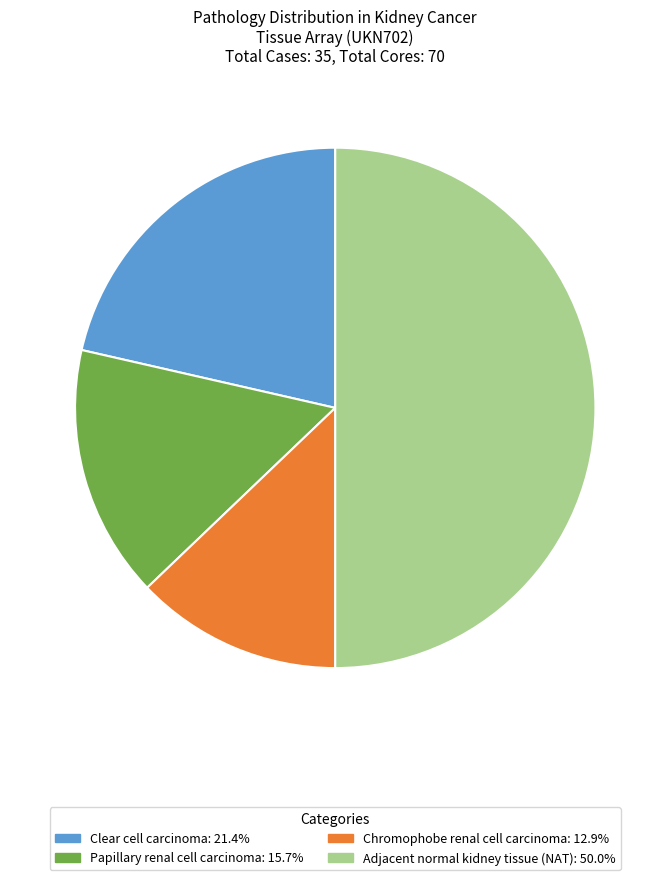

How many segments does this pie chart have?

4